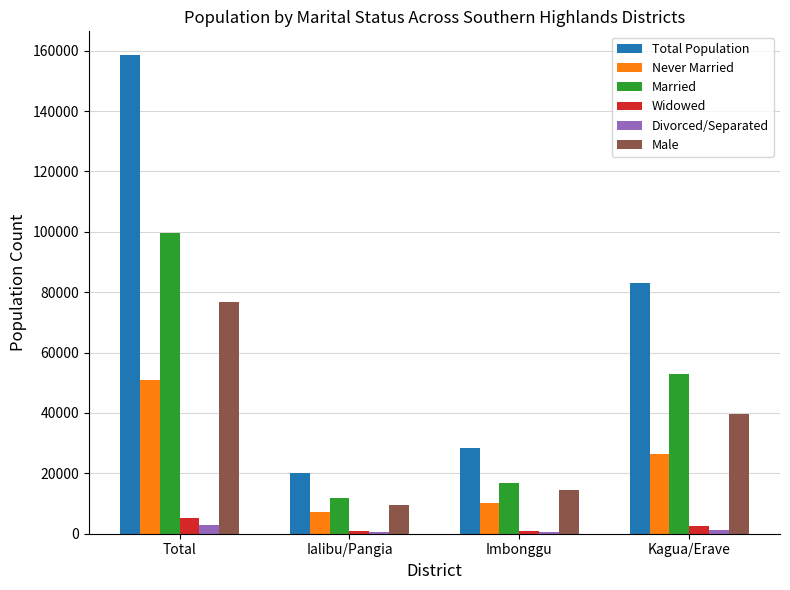

What is the spread (max minus min) of values at Ialibu/Pangia?

19674